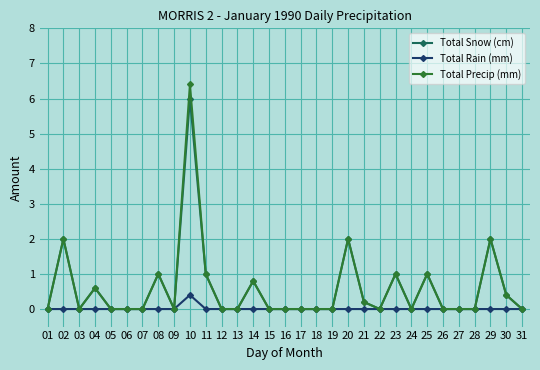

At which category is the sum across all series the highest?

10